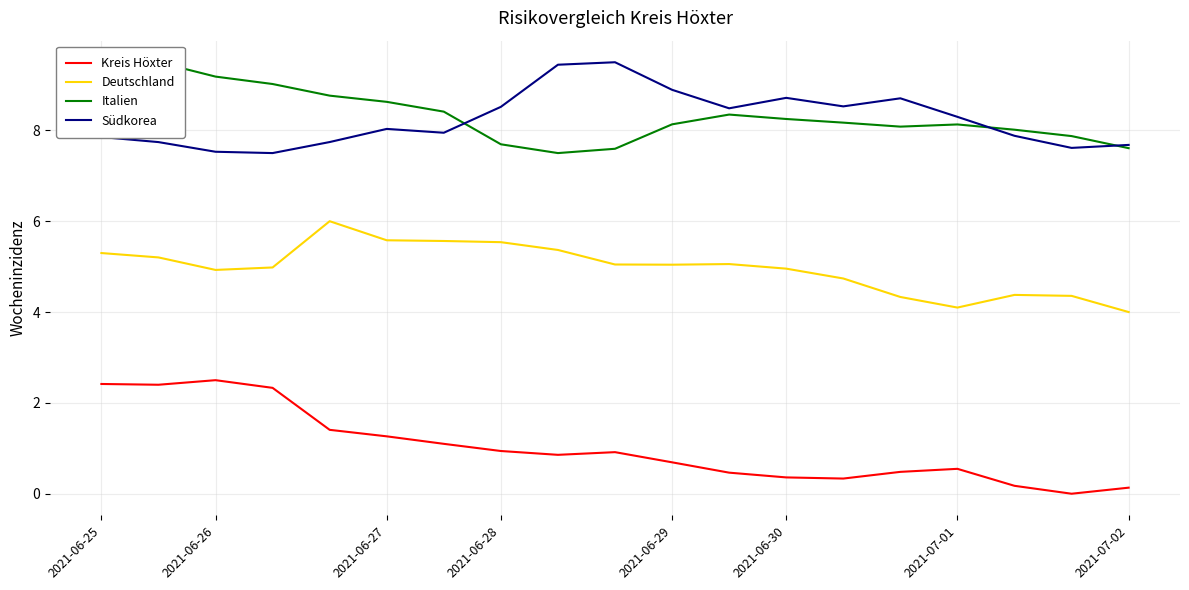

Reading left to right, extract all data points from this chart.

Kreis Höxter: 2.4	2.4	2.5	2.3	1.4	1.3	1.1	0.9	0.9	0.9	0.7	0.5	0.4	0.3	0.5	0.5	0.2	0.0	0.1
Deutschland: 5.3	5.2	4.9	5.0	6.0	5.6	5.6	5.5	5.4	5.0	5.0	5.1	5.0	4.7	4.3	4.1	4.4	4.4	4.0
Italien: 9.4	9.5	9.2	9.0	8.8	8.6	8.4	7.7	7.5	7.6	8.1	8.3	8.3	8.2	8.1	8.1	8.0	7.9	7.6
Südkorea: 7.9	7.7	7.5	7.5	7.7	8.0	7.9	8.5	9.4	9.5	8.9	8.5	8.7	8.5	8.7	8.3	7.9	7.6	7.7